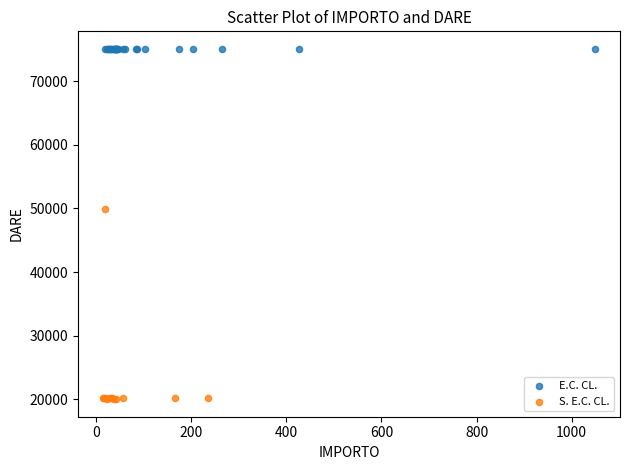

Which series contains the highest Y value?

E.C. CL.